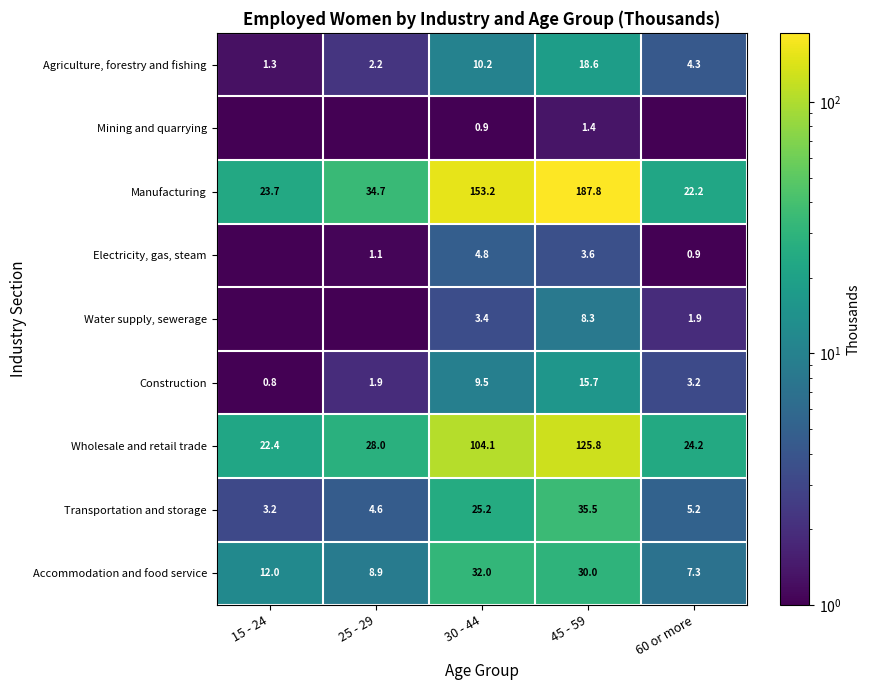

The Agriculture, forestry and fishing series shows 1.3 at 15 - 24. True or false?

True